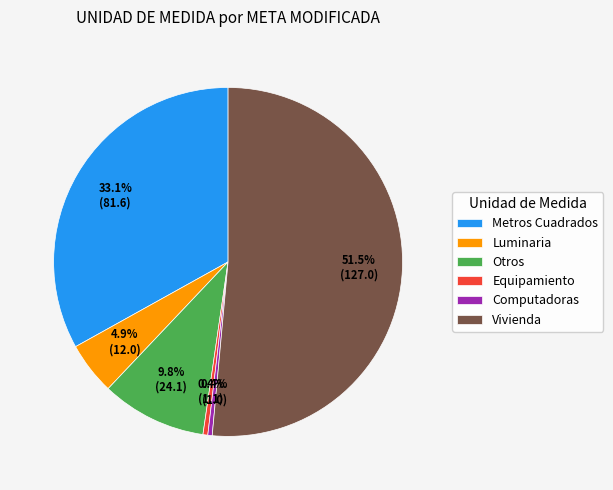

Does any single category account for the majority?

Yes